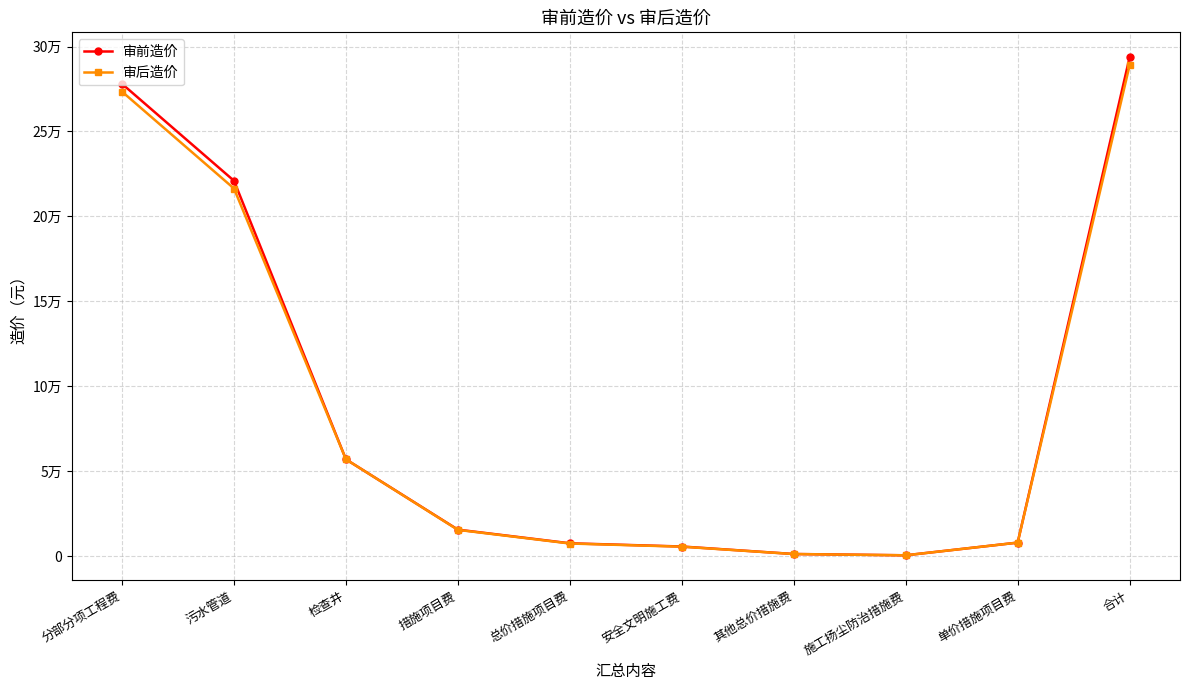

What are all the series names shown in the legend?

审前造价, 审后造价